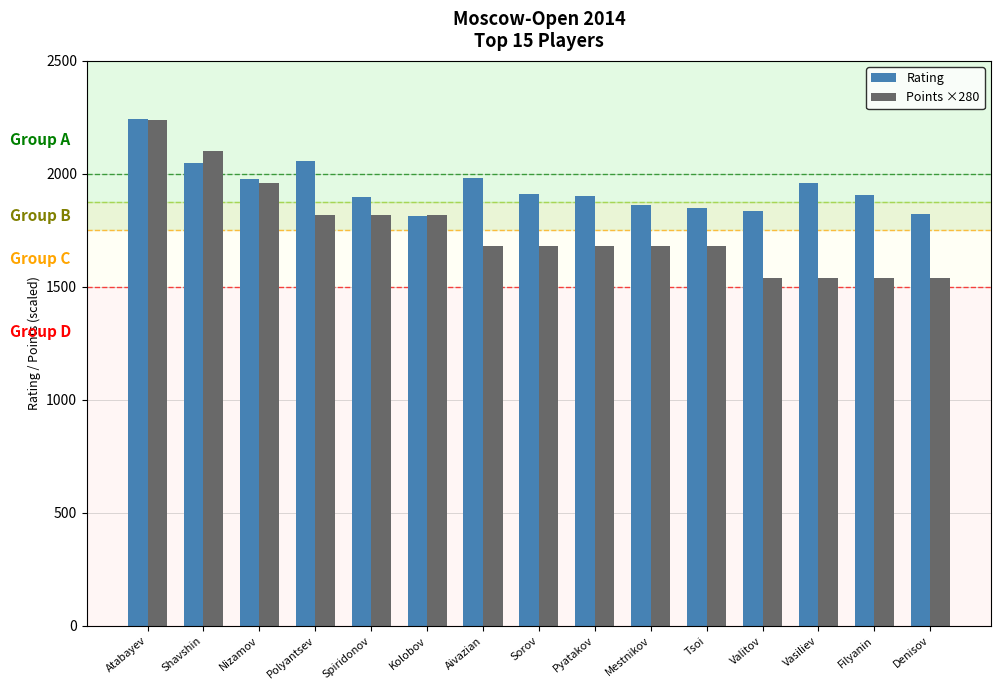

What is the sum of the Rating values at Pyatakov and Spiridonov?

3798